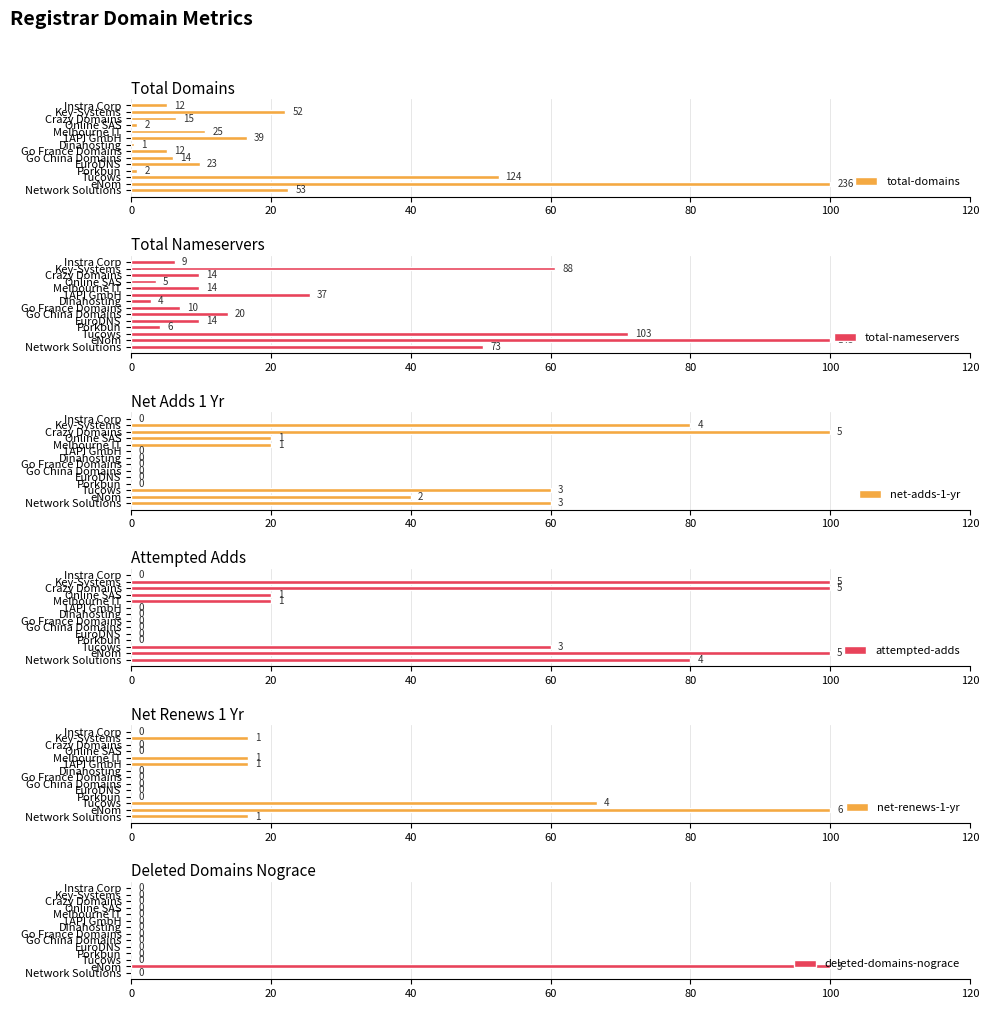

Reading left to right, what are all the values shown in this chart?

total-domains: 22.5	100.0	52.5	0.8	9.7	5.9	5.1	0.4	16.5	10.6	0.8	6.4	22.0	5.1
total-nameservers: 50.3	100.0	71.0	4.1	9.7	13.8	6.9	2.8	25.5	9.7	3.4	9.7	60.7	6.2
net-adds-1-yr: 60.0	40.0	60.0	0.0	0.0	0.0	0.0	0.0	0.0	20.0	20.0	100.0	80.0	0.0
attempted-adds: 80.0	100.0	60.0	0.0	0.0	0.0	0.0	0.0	0.0	20.0	20.0	100.0	100.0	0.0
net-renews-1-yr: 16.7	100.0	66.7	0.0	0.0	0.0	0.0	0.0	16.7	16.7	0.0	0.0	16.7	0.0
deleted-domains-nograce: 0.0	100.0	0.0	0.0	0.0	0.0	0.0	0.0	0.0	0.0	0.0	0.0	0.0	0.0